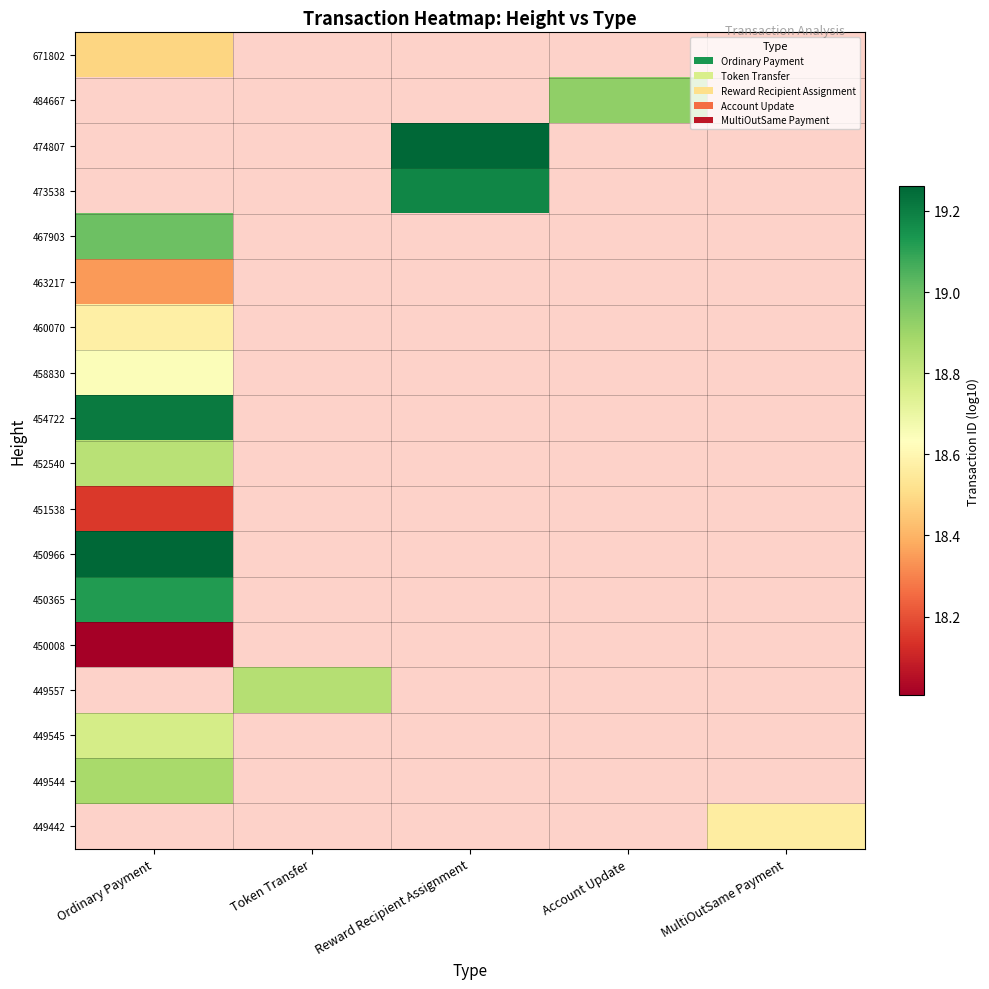

Which series has the largest range (max minus min)?

671802